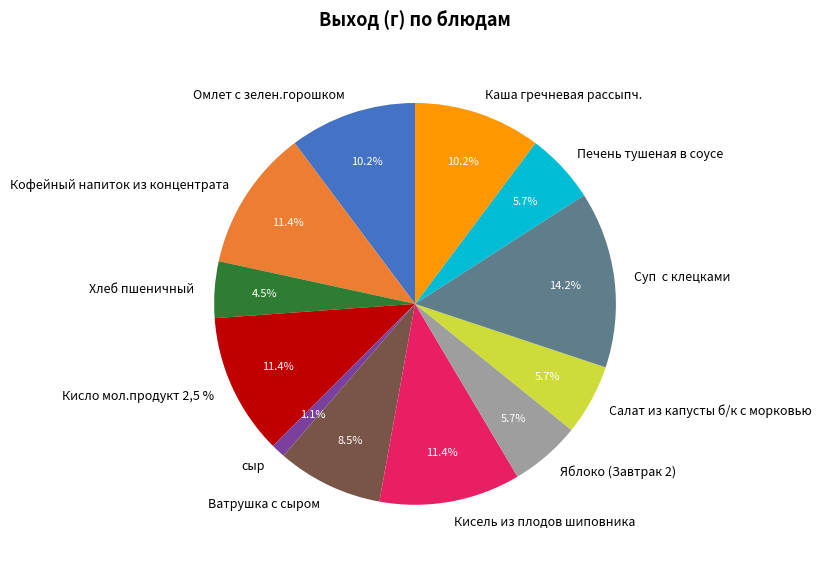

What is the total percentage of Ватрушка с сыром and Печень тушеная в соусе?

14.2%